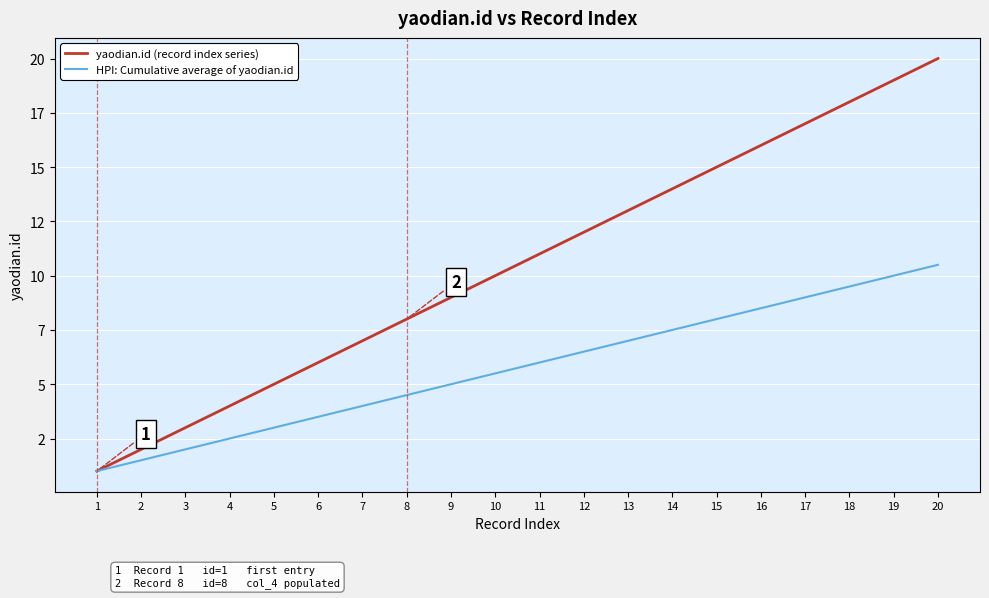

Rank the series by their maximum value, from highest to lowest.

yaodian.id (record index series), HPI: Cumulative average of yaodian.id